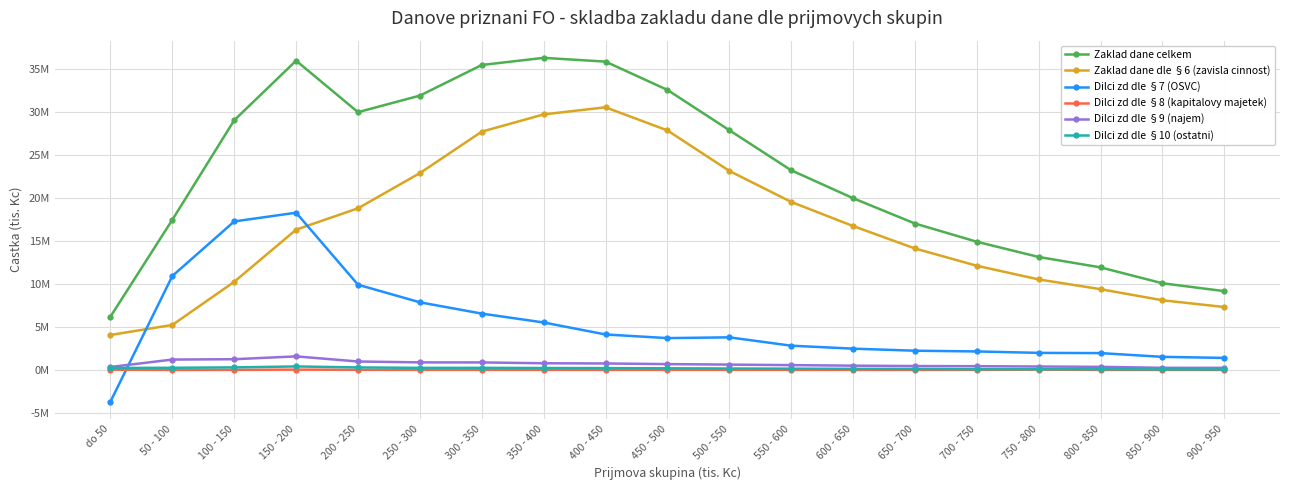

Rank the series by their maximum value, from lowest to highest.

Dilci zd dle §8 (kapitalovy majetek), Dilci zd dle §10 (ostatni), Dilci zd dle §9 (najem), Dilci zd dle §7 (OSVC), Zaklad dane dle §6 (zavisla cinnost), Zaklad dane celkem